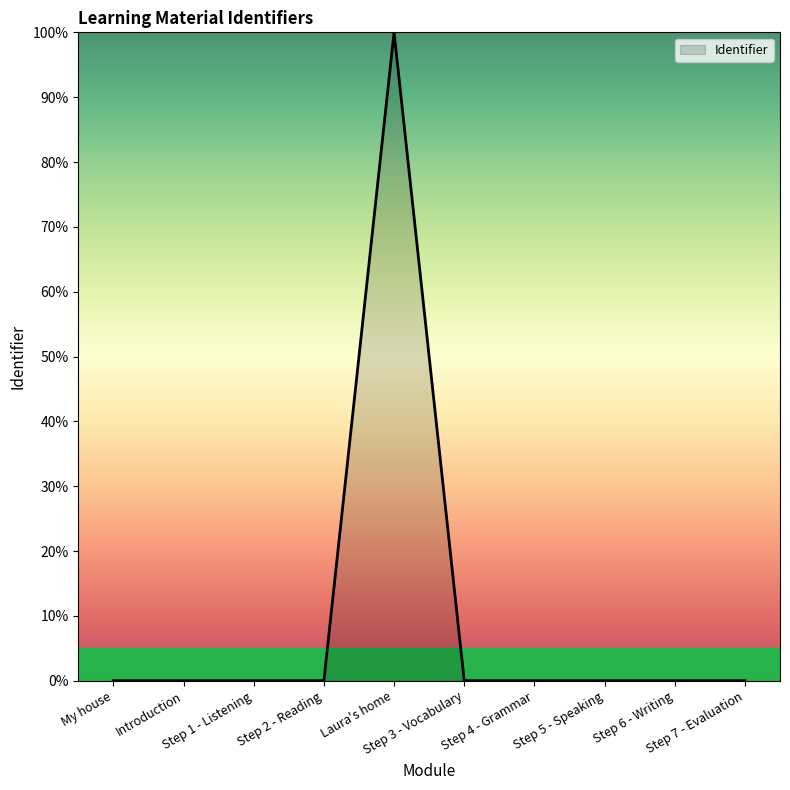

What is the difference between the maximum and minimum values?

100.0